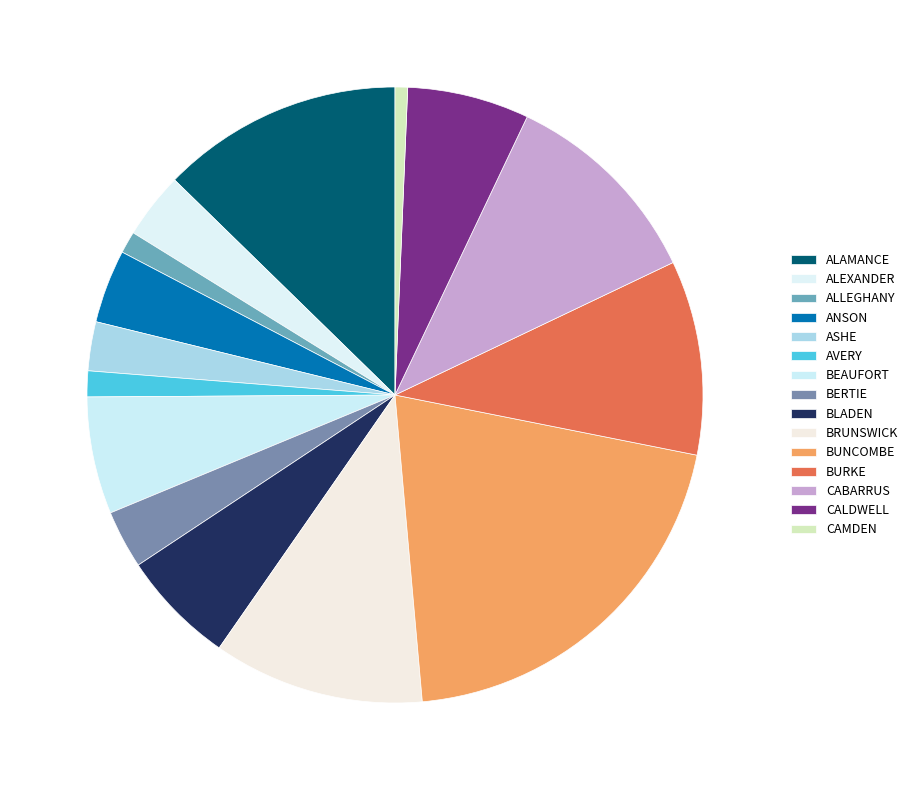

True or false: AVERY accounts for 1% of the total.

True